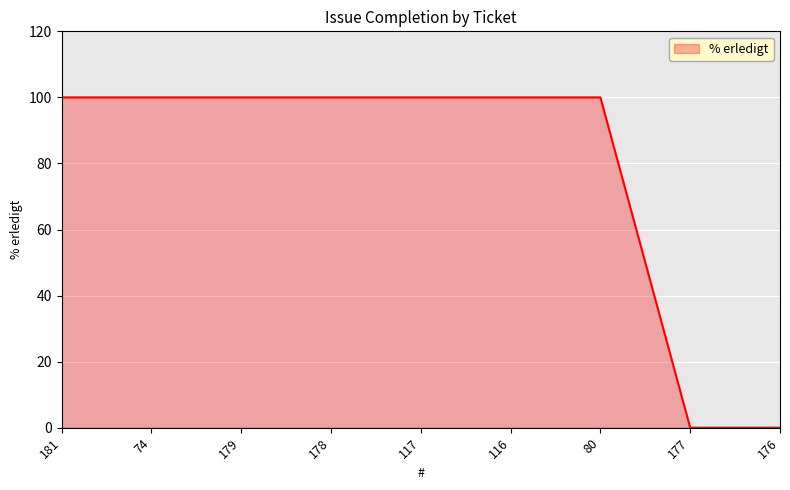

True or false: the data shows 161 at 117.

False